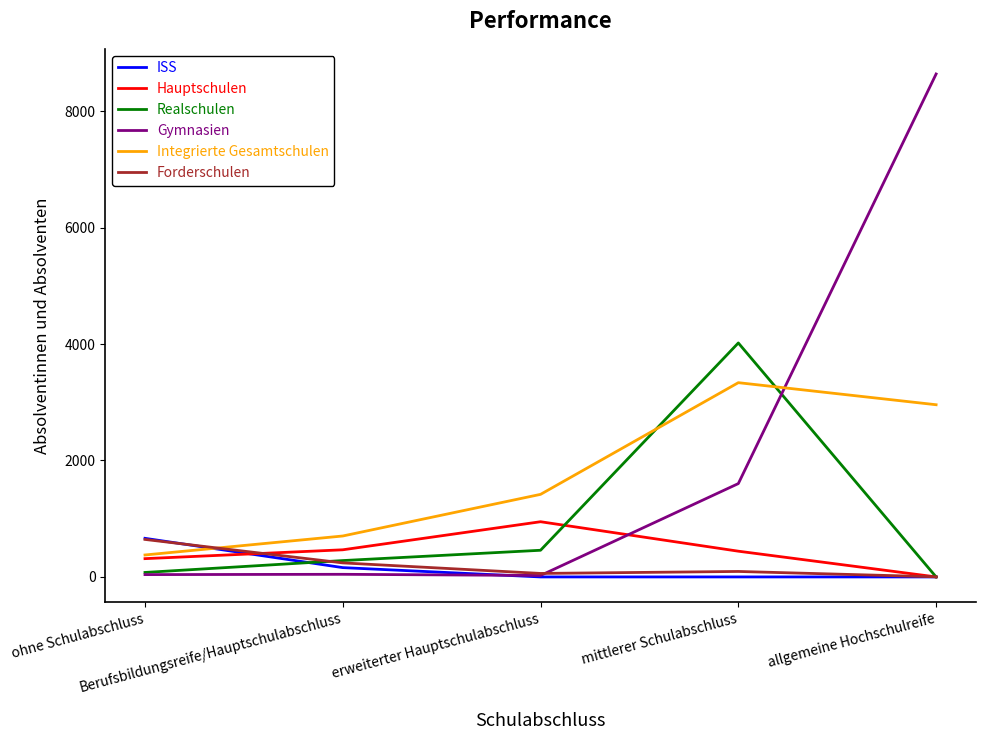

True or false: Hauptschulen has more than 0 points higher than both neighbors.

True